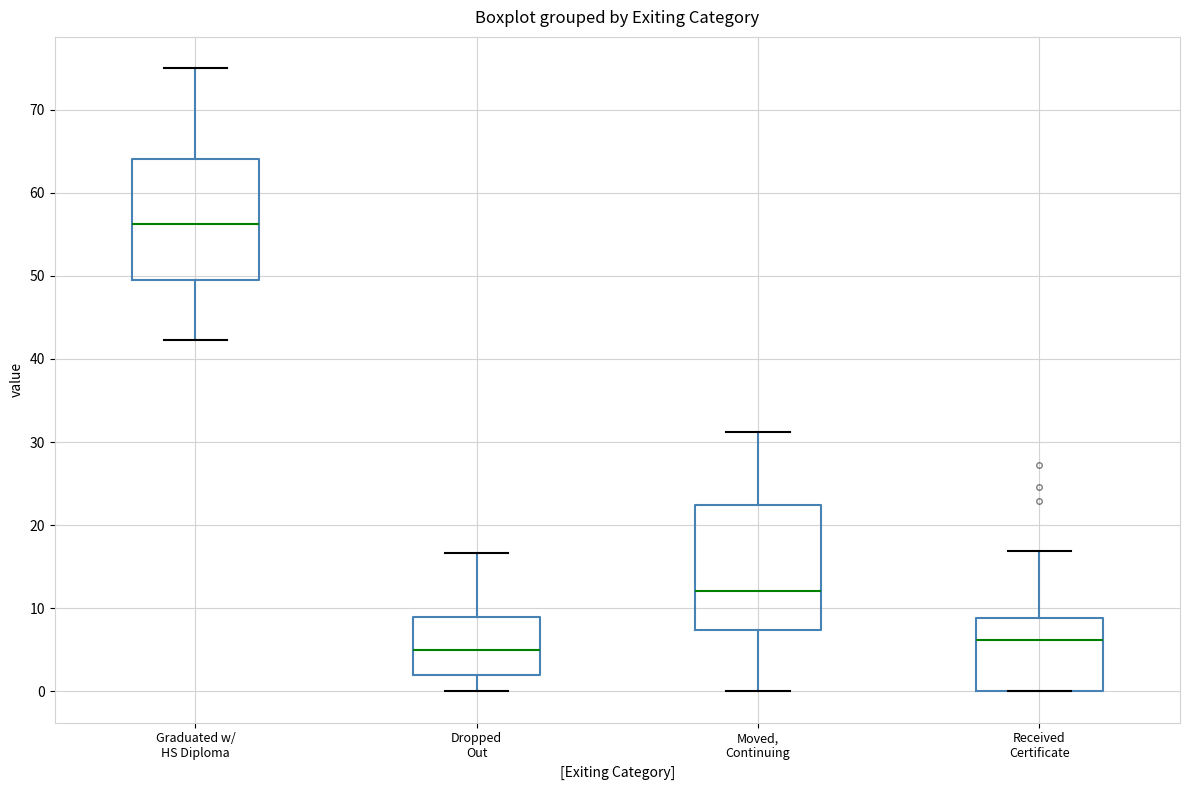

Where does the upper whisker of the box for Graduated w/ HS Diploma end on the y-axis? The values are not printed on the chart, so give them approximately, as read against the axis.

75